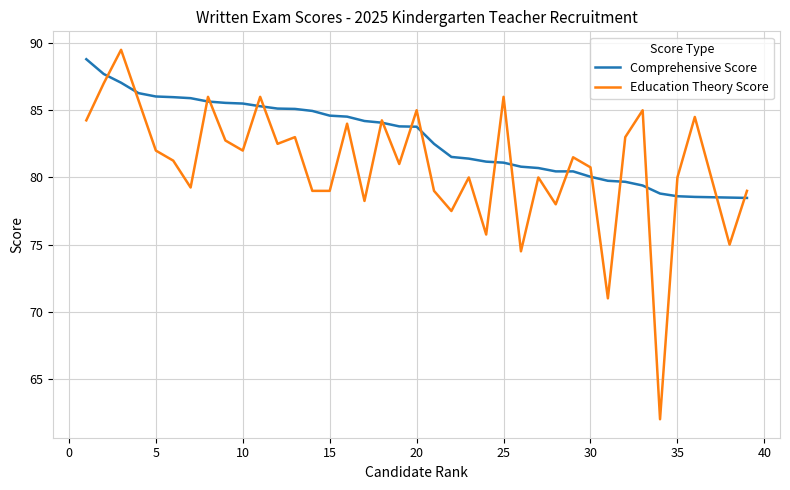

List the series in order of their overall mean, highest first.

Comprehensive Score, Education Theory Score